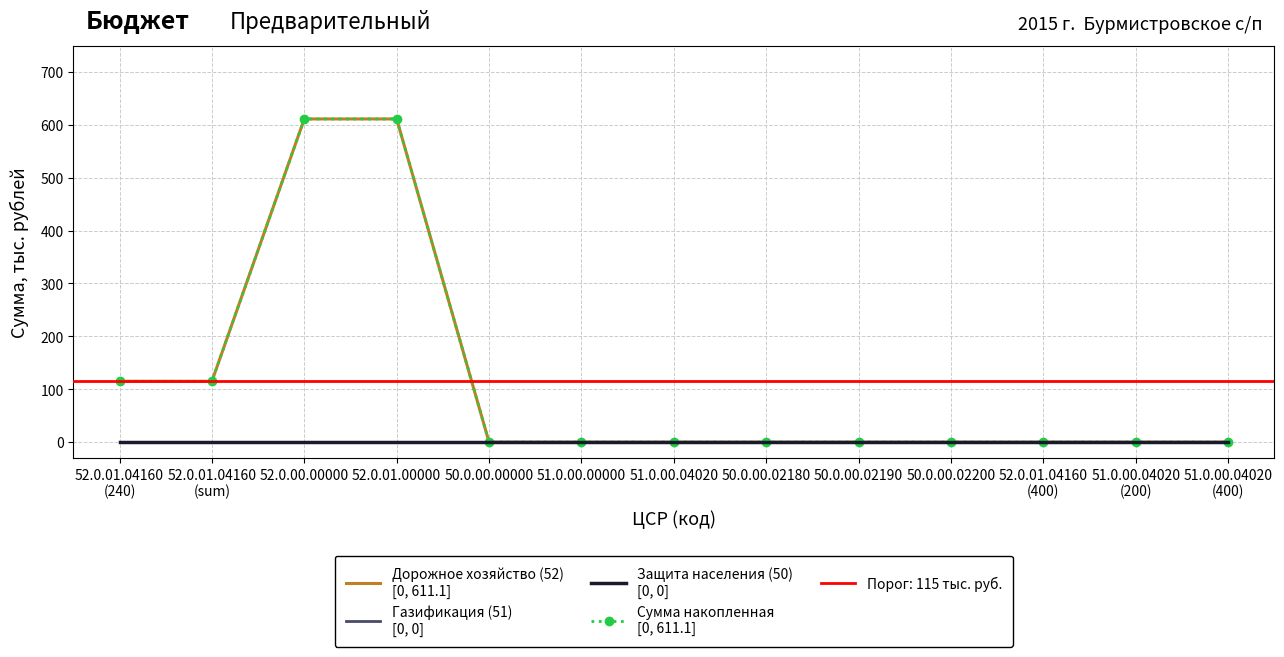

At 52.0.01.00000, list the series in order from smallest to largest.

Газификация (51)
[0, 0], Защита населения (50)
[0, 0], Дорожное хозяйство (52)
[0, 611.1], Сумма накопленная
[0, 611.1]